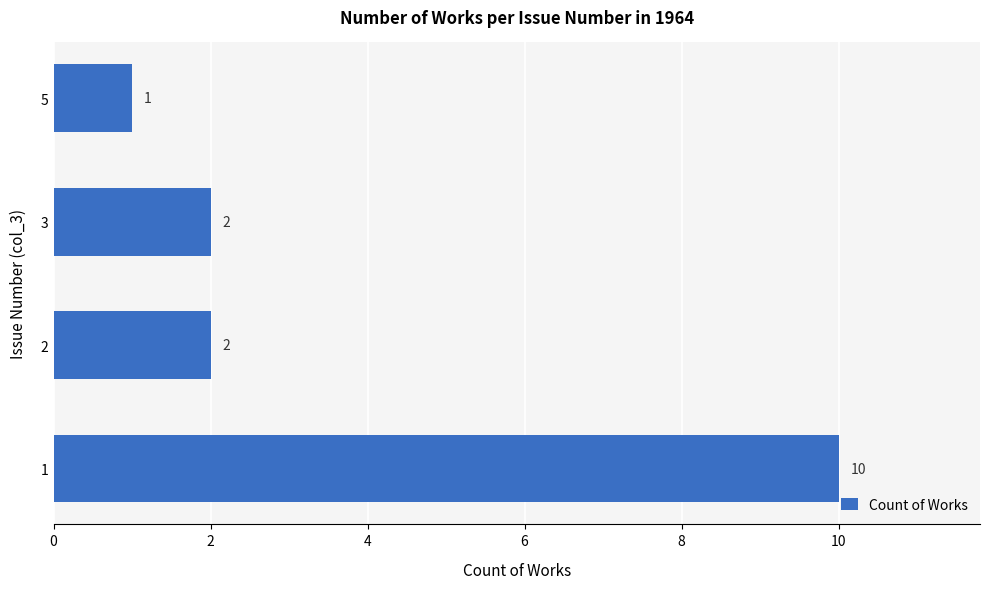

What is the difference between the maximum and minimum values?

9